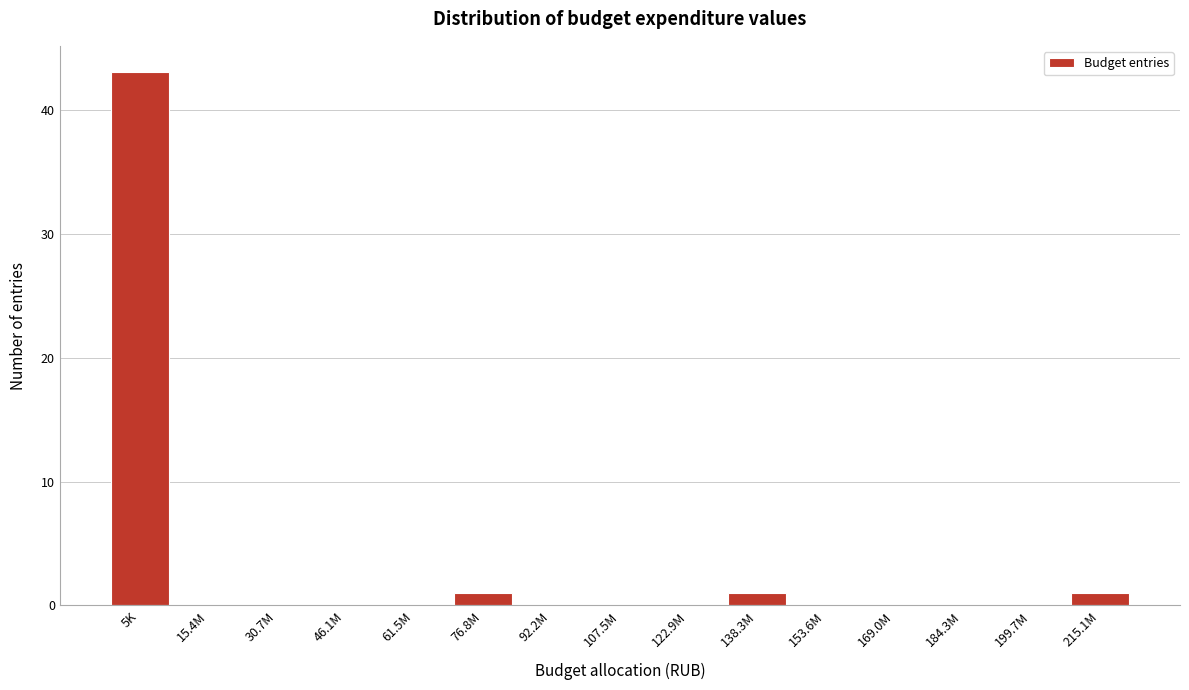

Reading left to right, what are all the values shown in this chart?

5K=43	15.4M=0	30.7M=0	46.1M=0	61.5M=0	76.8M=1	92.2M=0	107.5M=0	122.9M=0	138.3M=1	153.6M=0	169.0M=0	184.3M=0	199.7M=0	215.1M=1